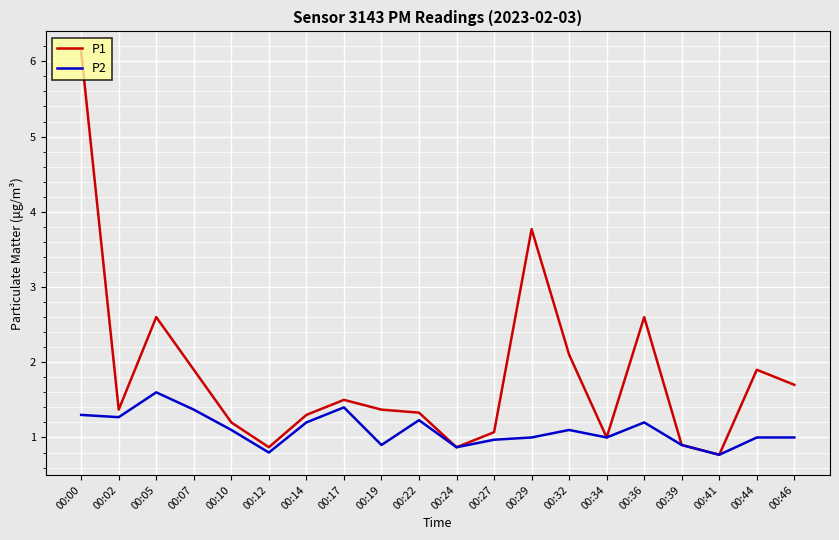

Which series has the largest range (max minus min)?

P1